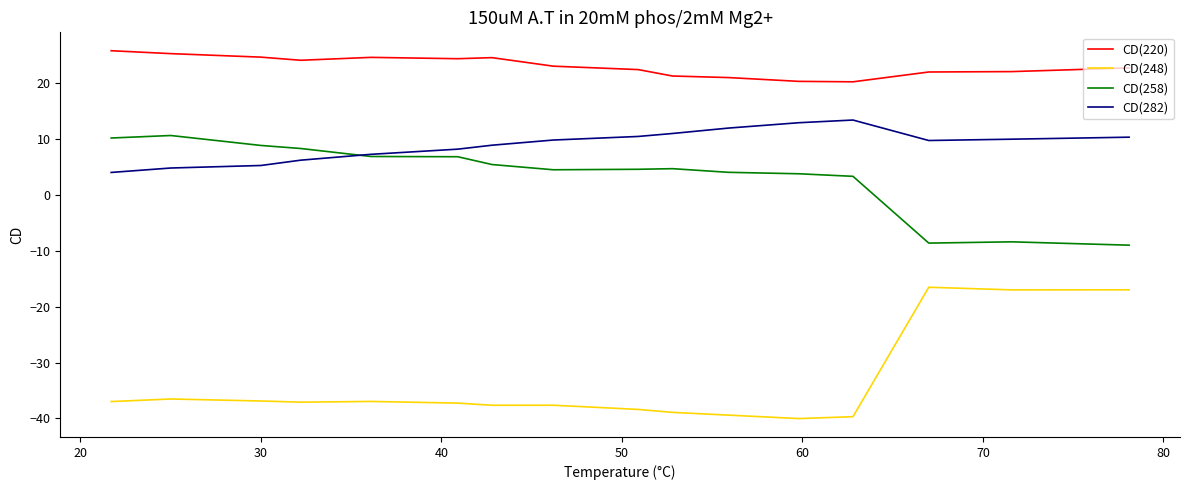

True or false: CD(248) and CD(282) cross at least once.

False